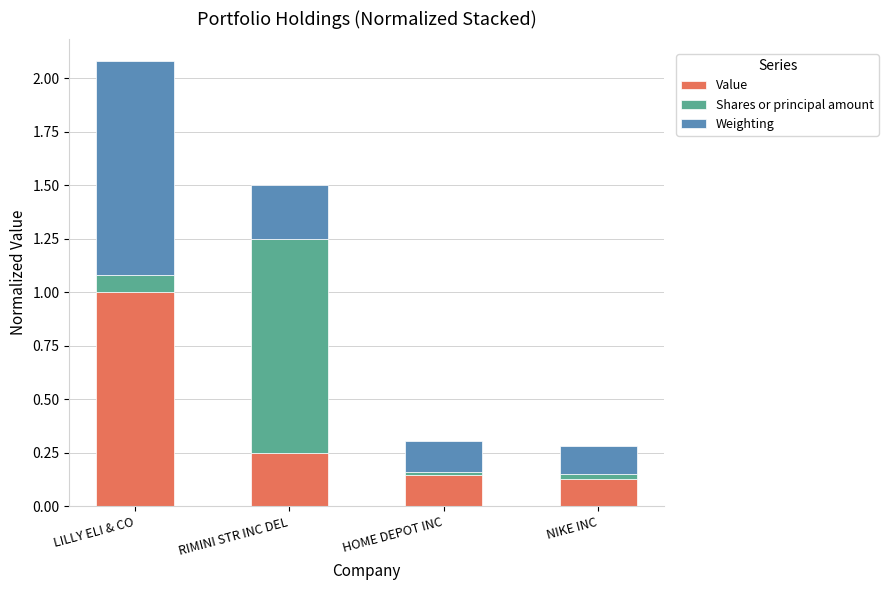

Which category has the highest value in the Value series?

LILLY ELI & CO